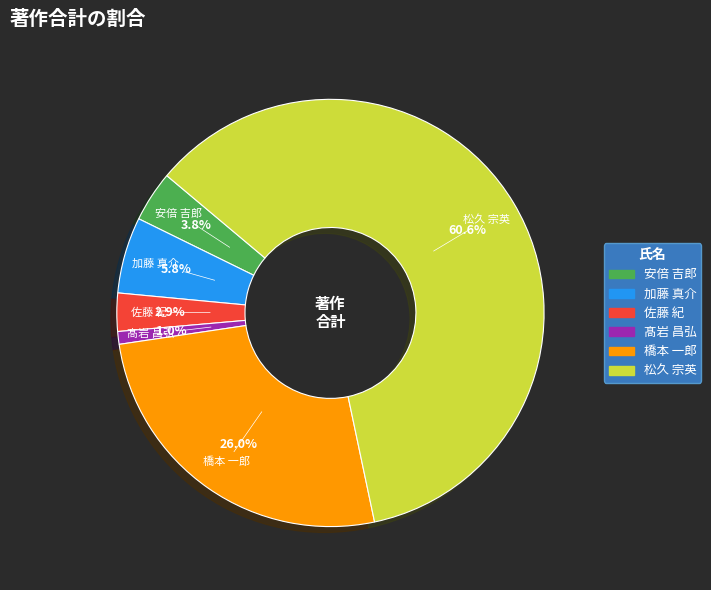

Is there a majority slice in this chart?

Yes